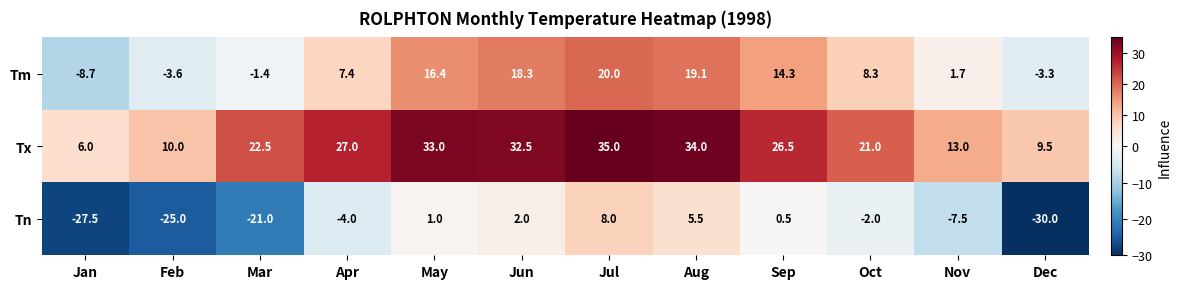

What is the average value of the Tm series?

7.4